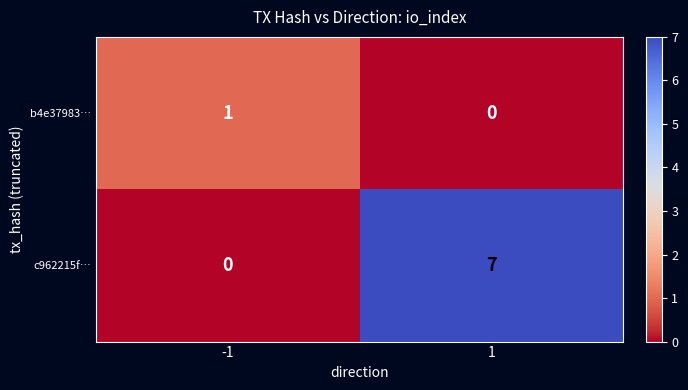

Reading left to right, list all the values displayed in this chart.

b4e37983…: -1=1	1=0
c962215f…: -1=0	1=7